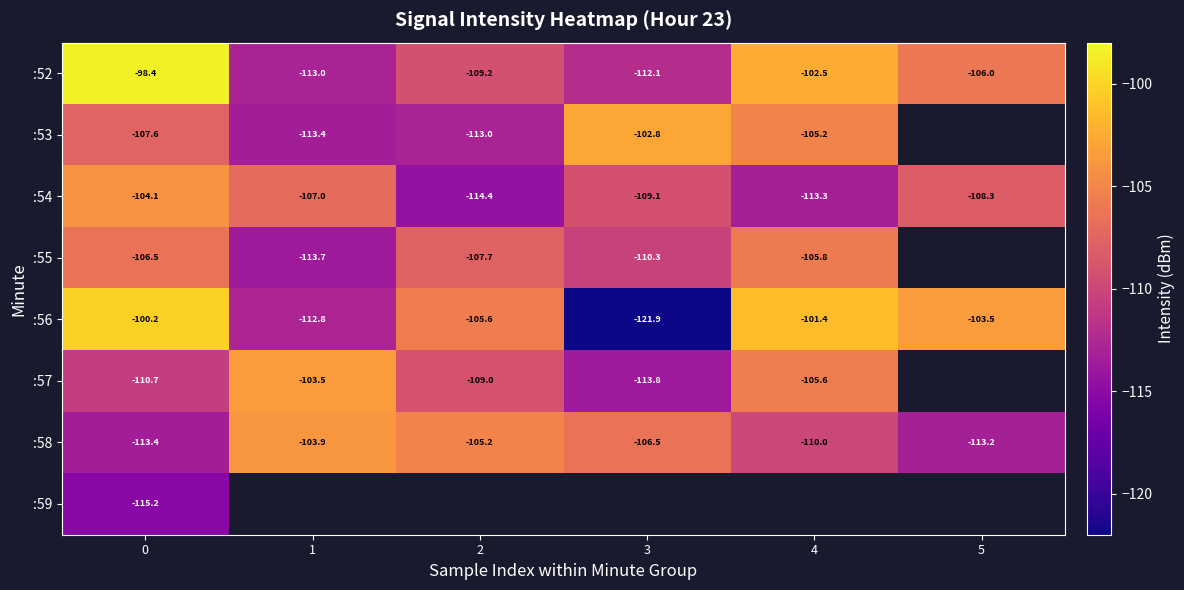

How many series are shown in this chart?

8